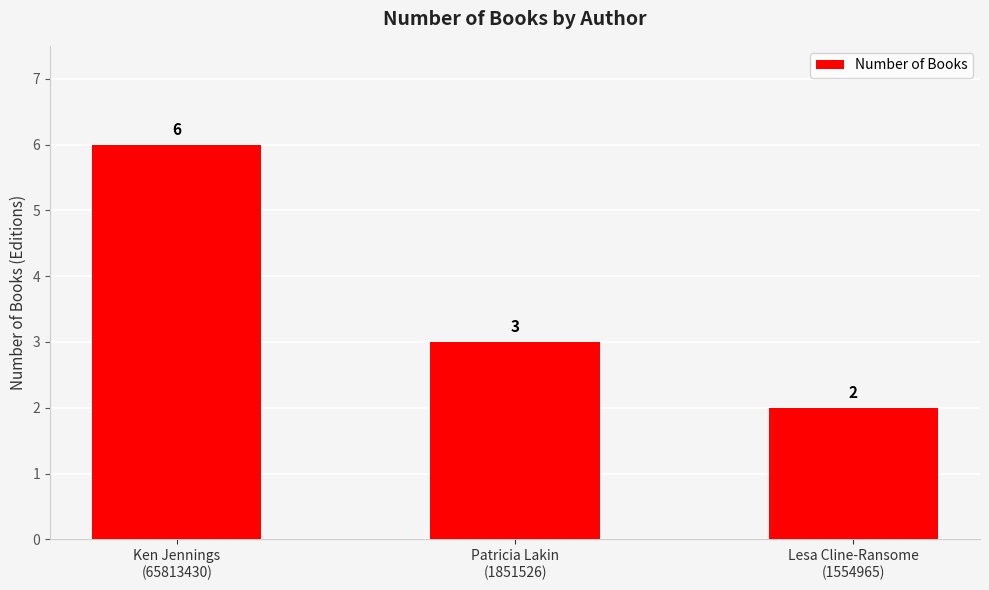

What is the value of the 1st bar from the left?

6